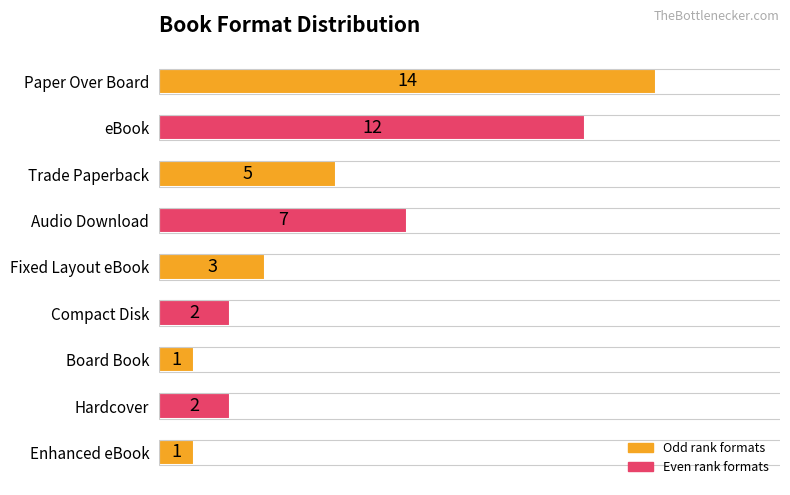

Where is the data nearest to the value 7?

Audio Download